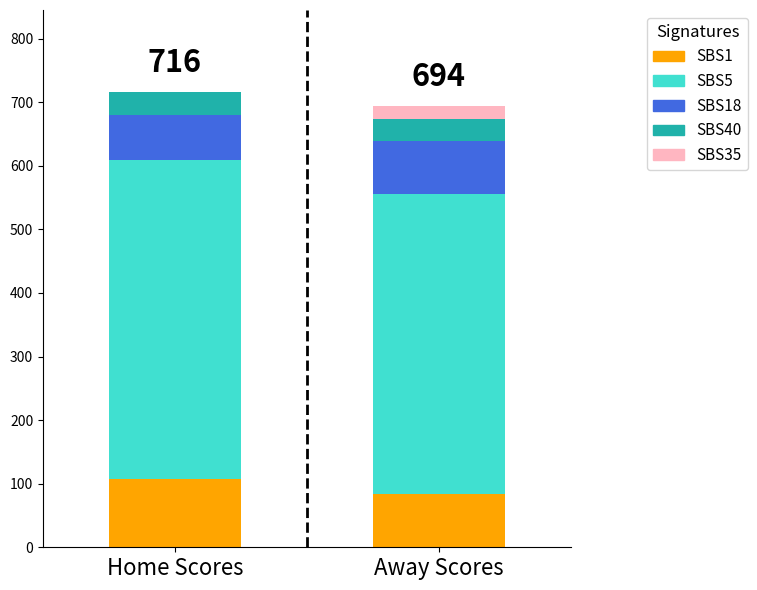

Where is SBS1 nearest to the value 95?

Away Scores